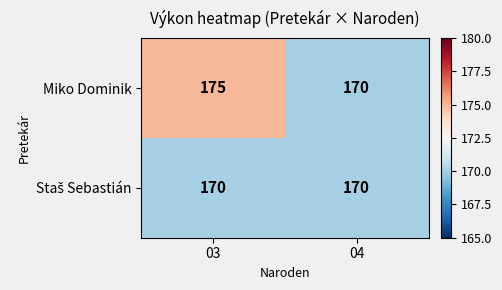

What is the spread (max minus min) of values at 03?

5